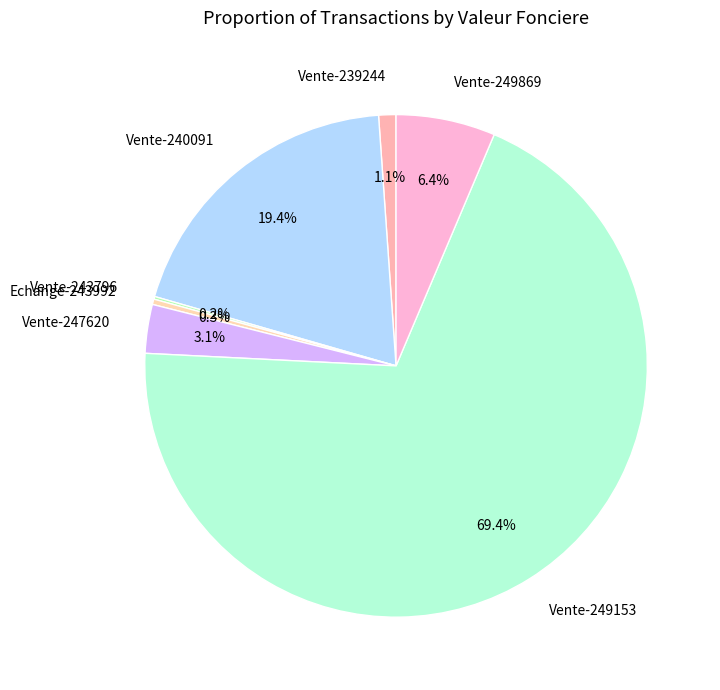

Is there a majority slice in this chart?

Yes